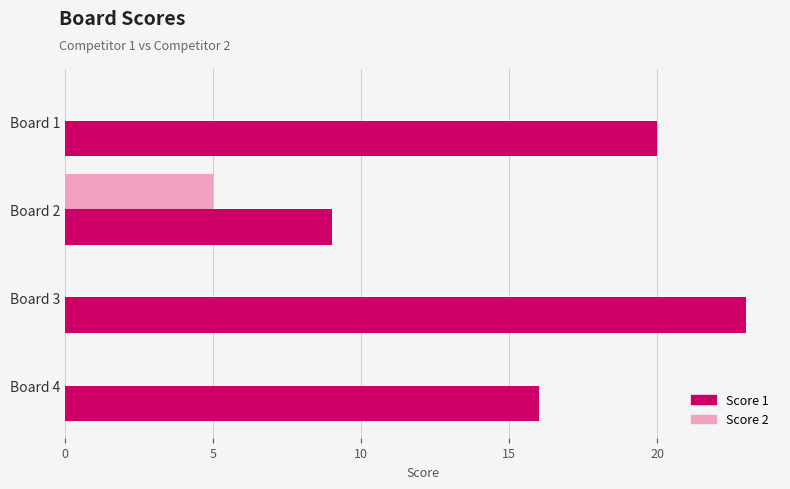

What is the average value of the Score 1 series?

17